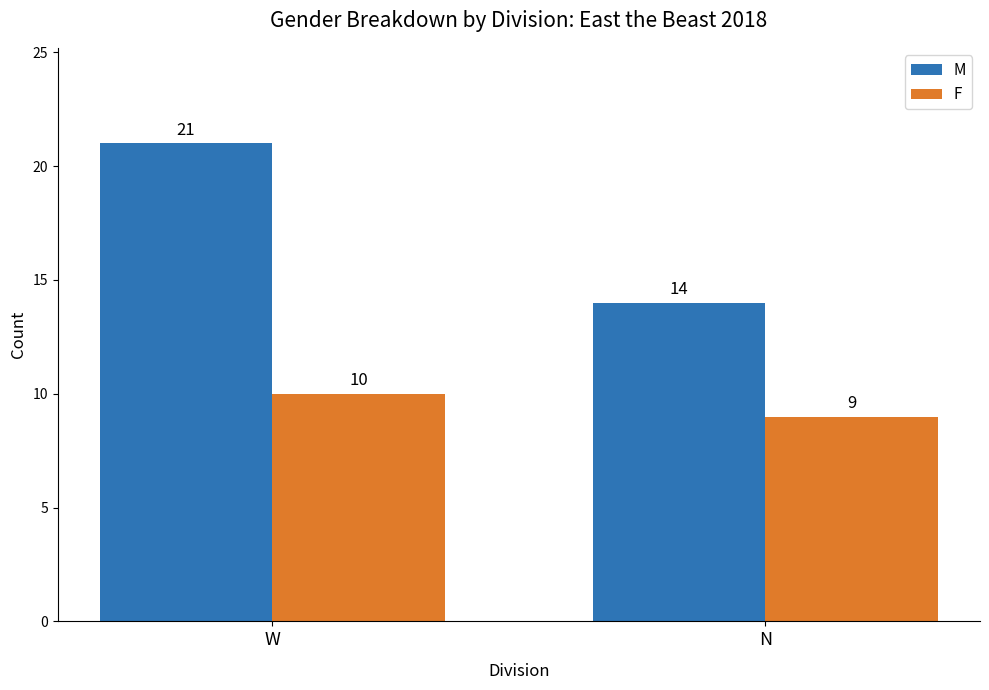

Reading right to left, what are all the values shown in this chart?

M: 14	21
F: 9	10